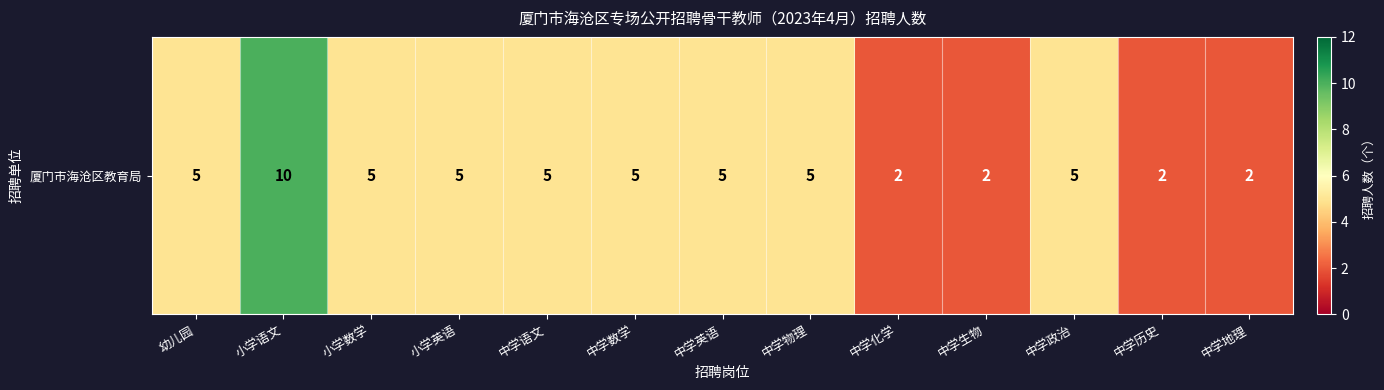

The chart shows a value of 2 at 中学物理. True or false?

False